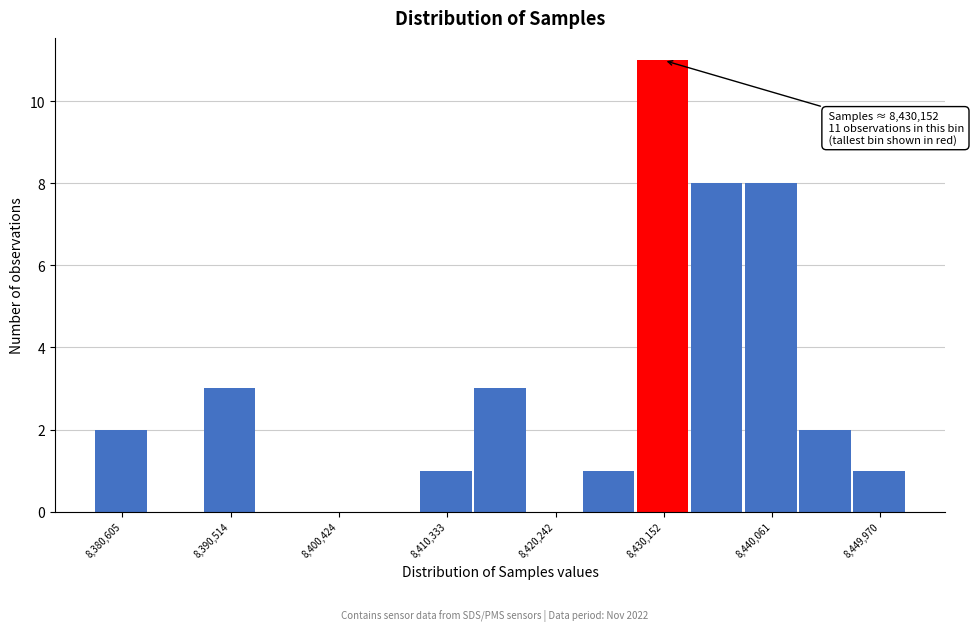

Which range on the x-axis has the tallest bar?

8428000 to 8433000